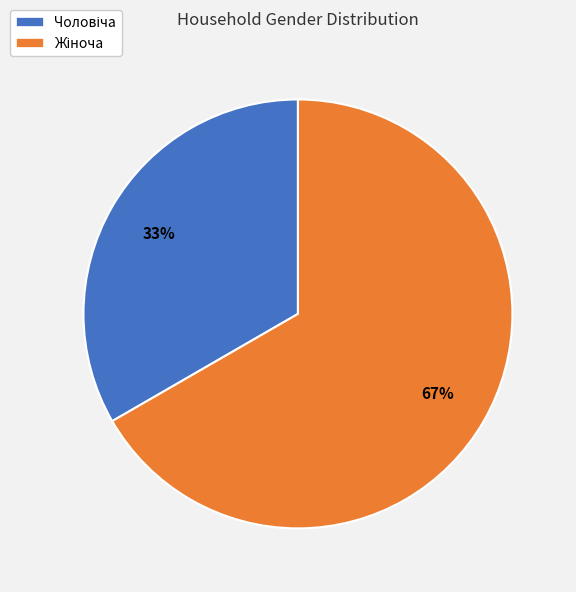

To the nearest percent, what is the average slice percentage?

50%